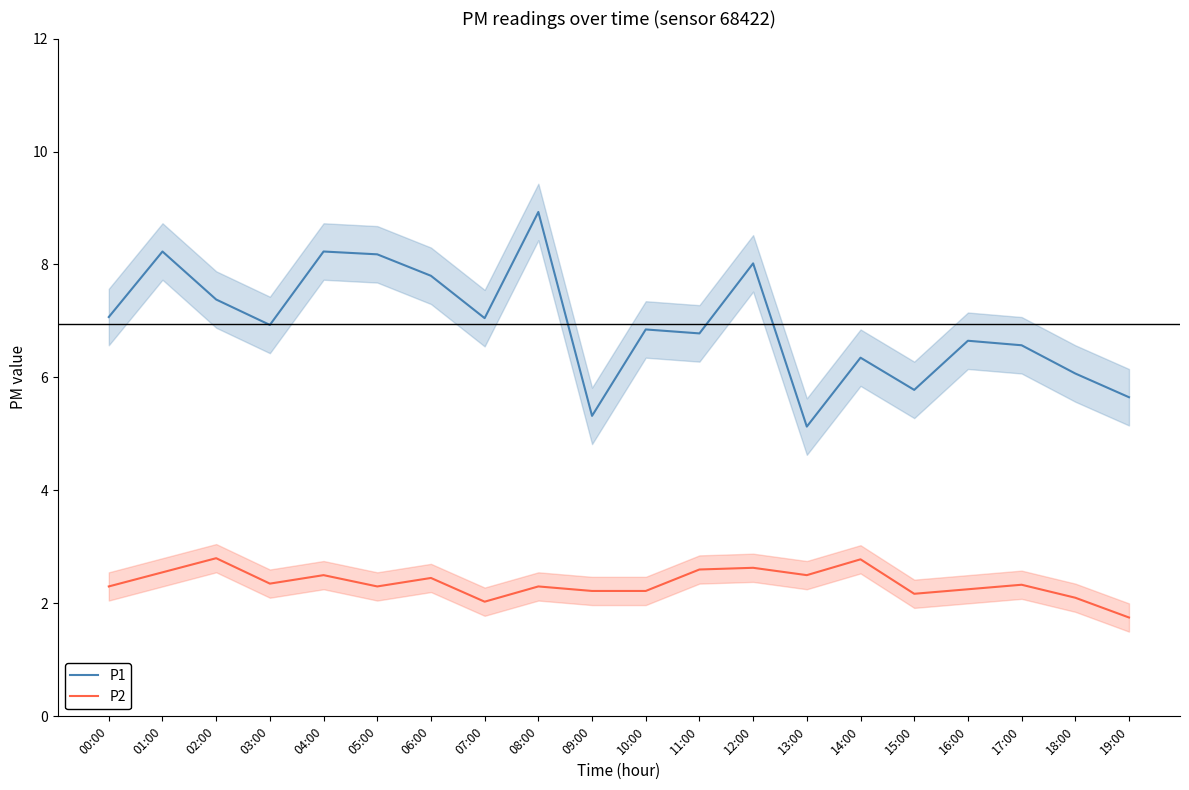

What is the average value of the P2 series?

2.4